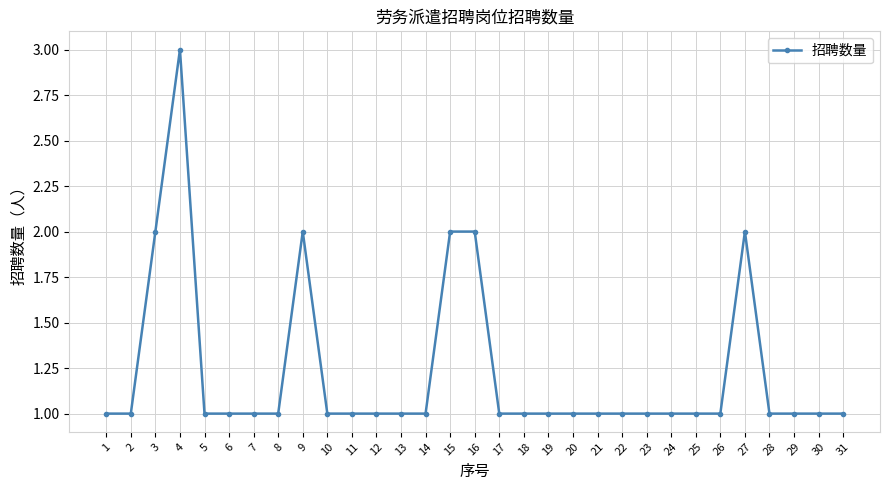

What is the greatest value displayed?

3